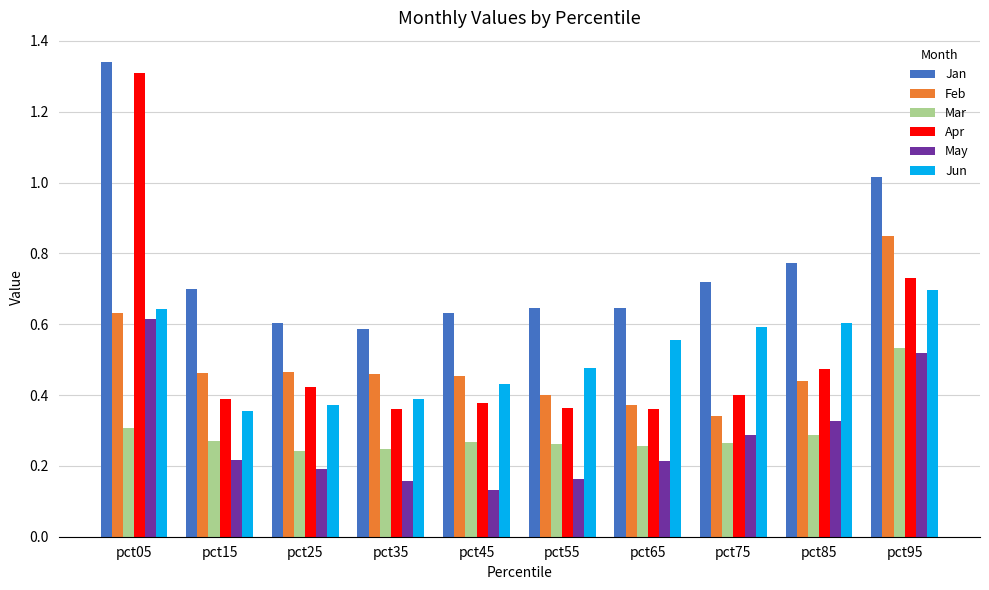

Between pct05 and pct85, which series saw the biggest shift?

Apr